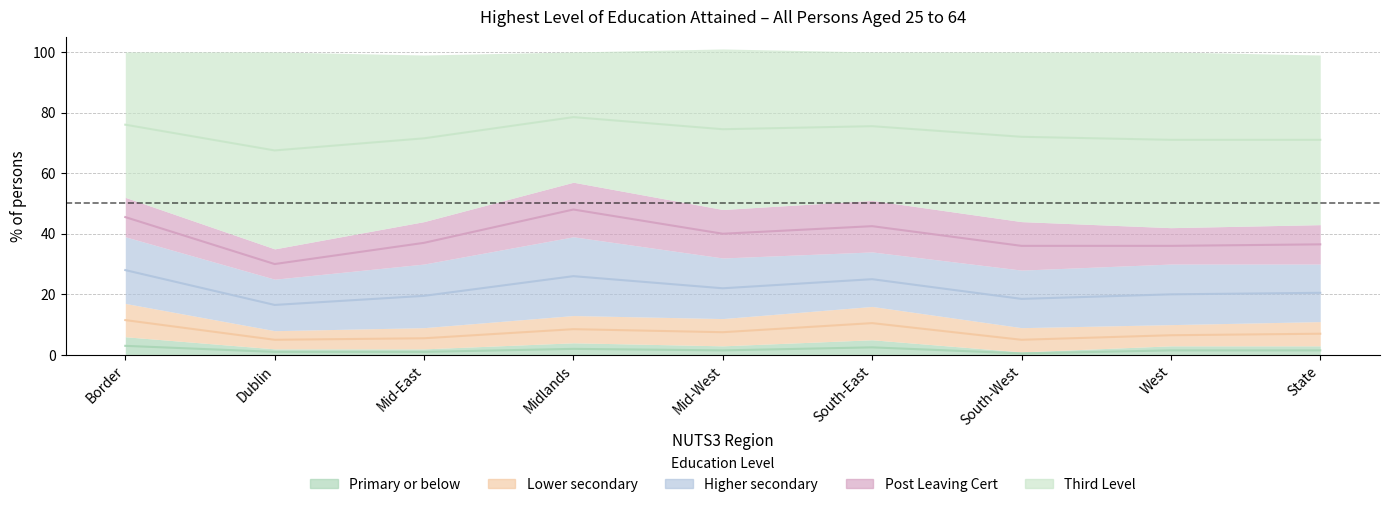

In Primary or below, how many points are lower than both neighbors (excluding endpoints)?

2